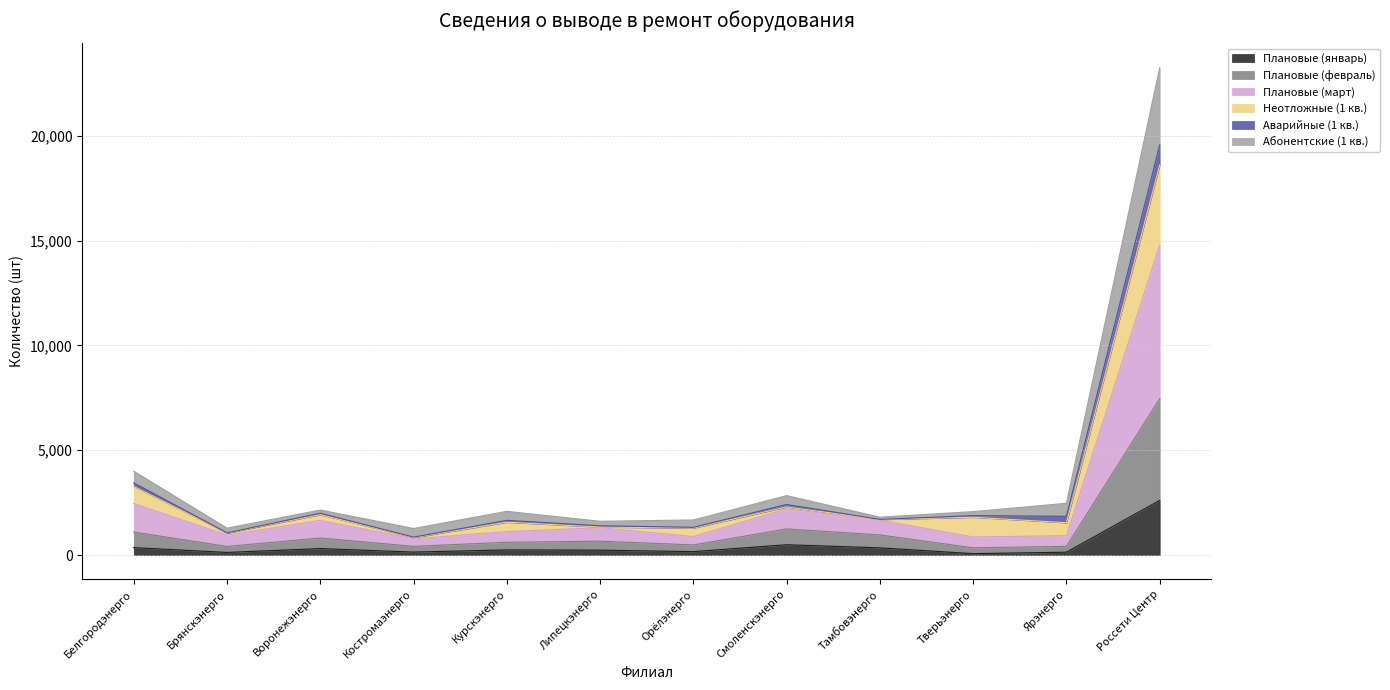

At which category is the sum across all series the highest?

Россети Центр